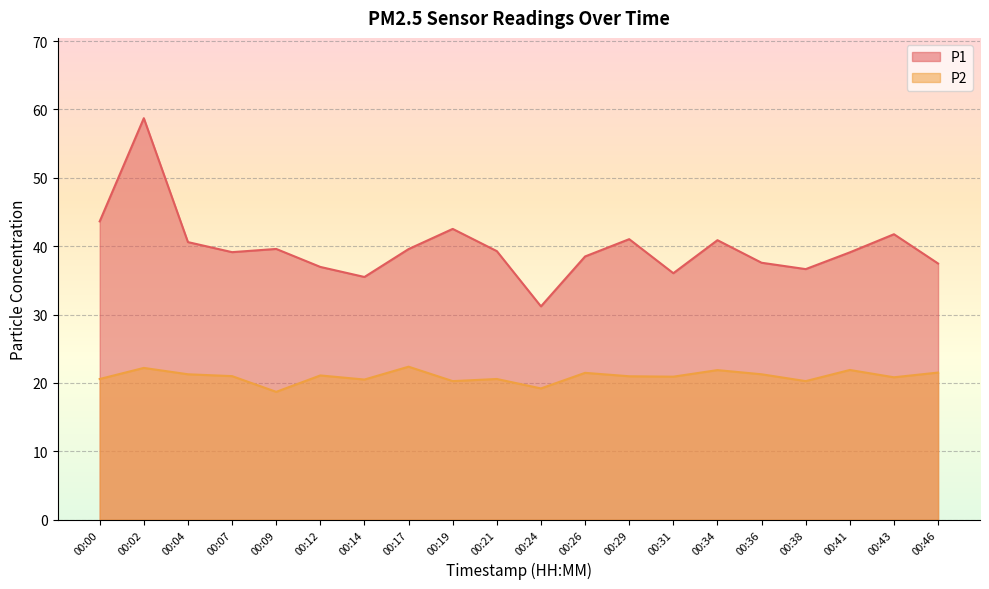

Which series changed the most between 00:41 and 00:43?

P1